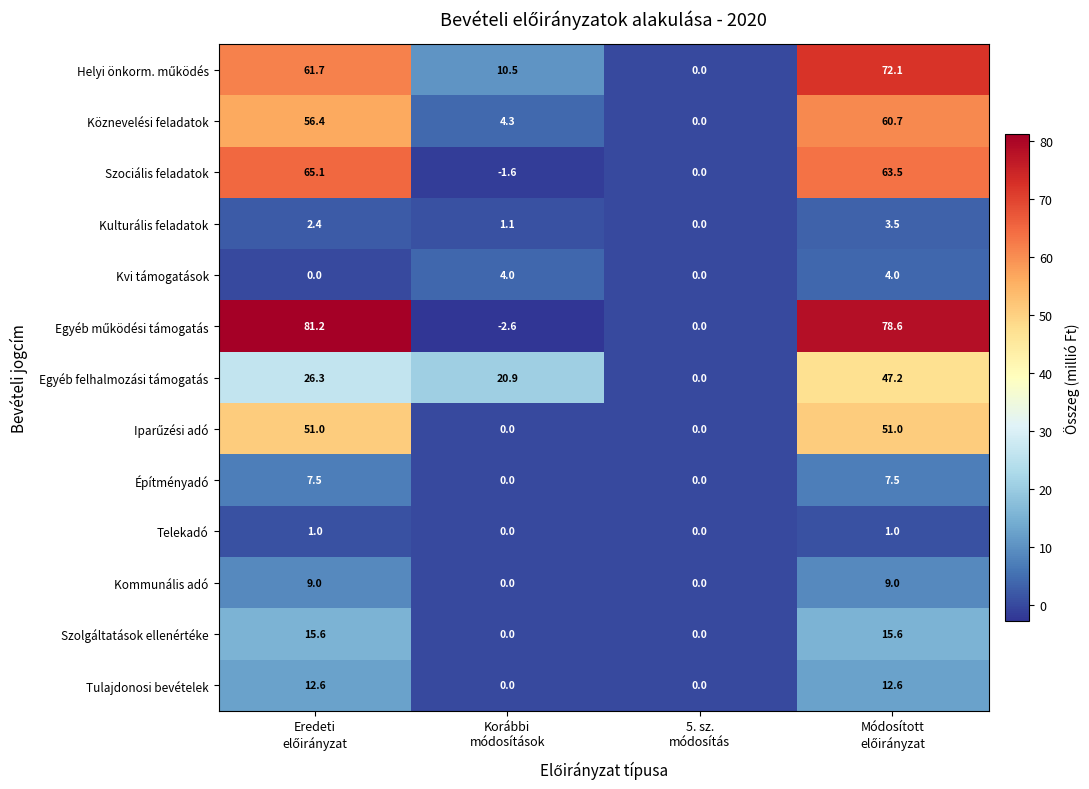

What is the smallest value displayed?

-2.6